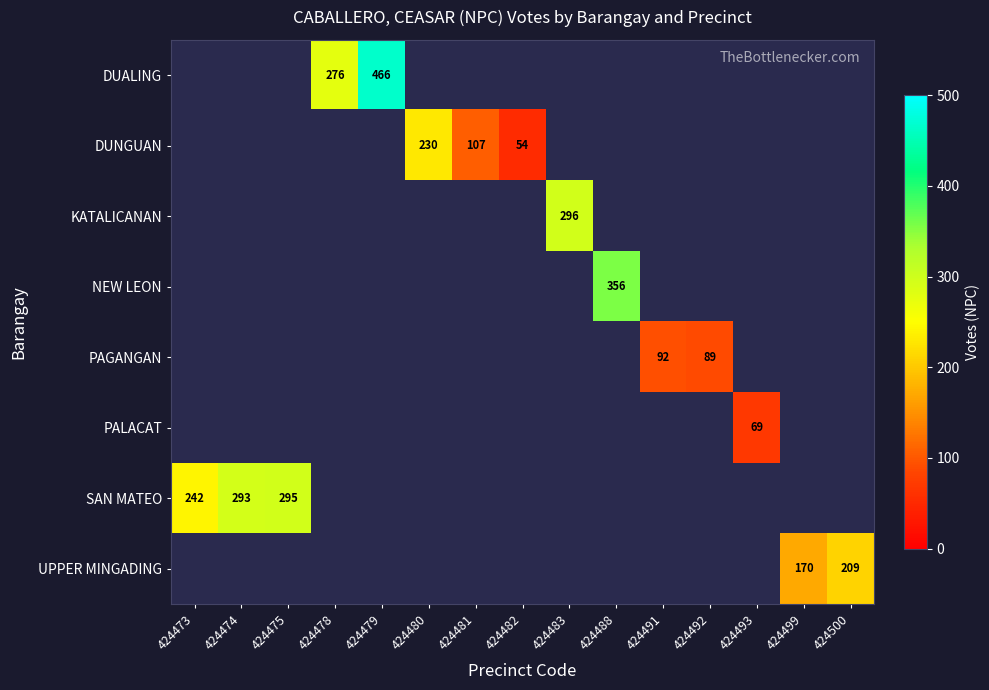

The value of SAN MATEO at 424475 is 295. True or false?

True